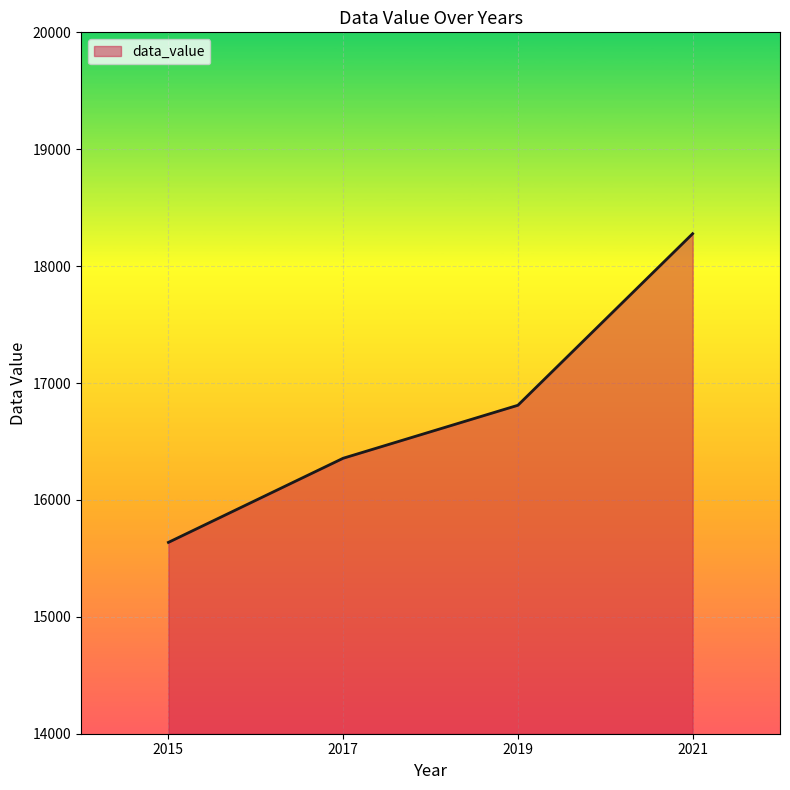

How many values are below 16809?

2